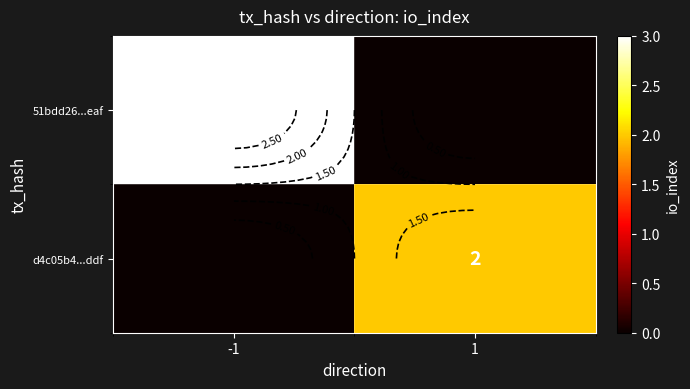

The value of 51bdd26...eaf at 1 is 0. True or false?

True